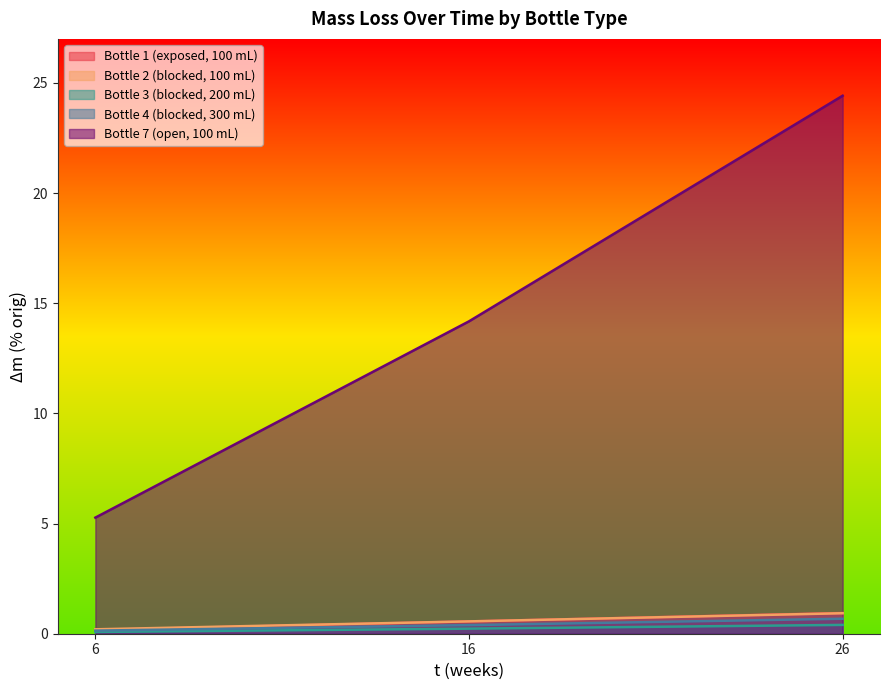

What is the value of the Bottle 3 (blocked, 200 mL) point at the 3rd from the left?

0.4